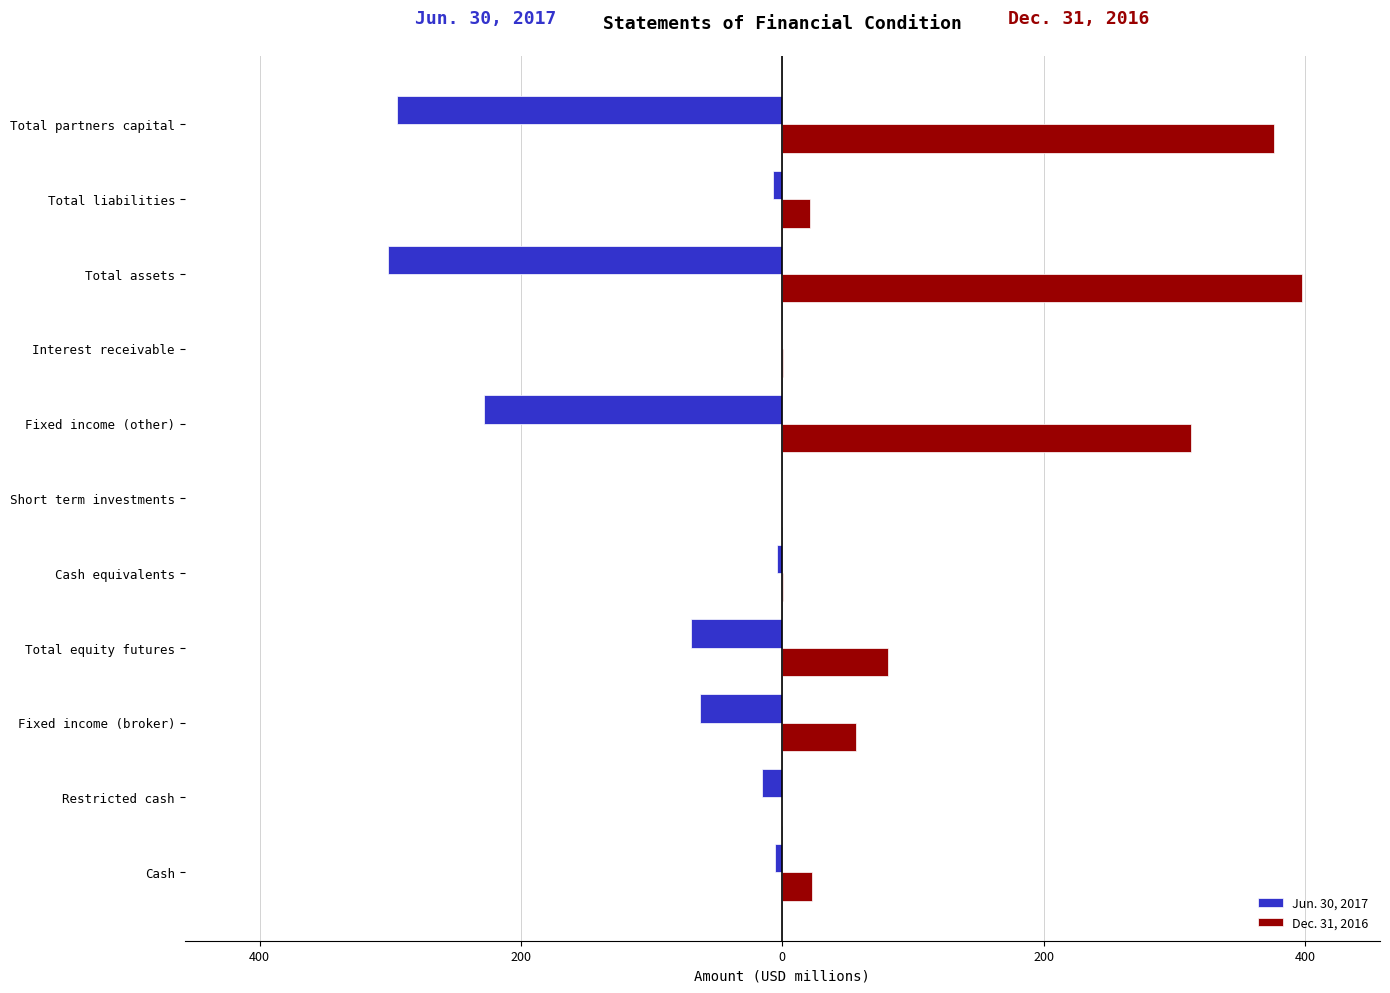

What are all the series names shown in the legend?

Jun. 30, 2017, Dec. 31, 2016